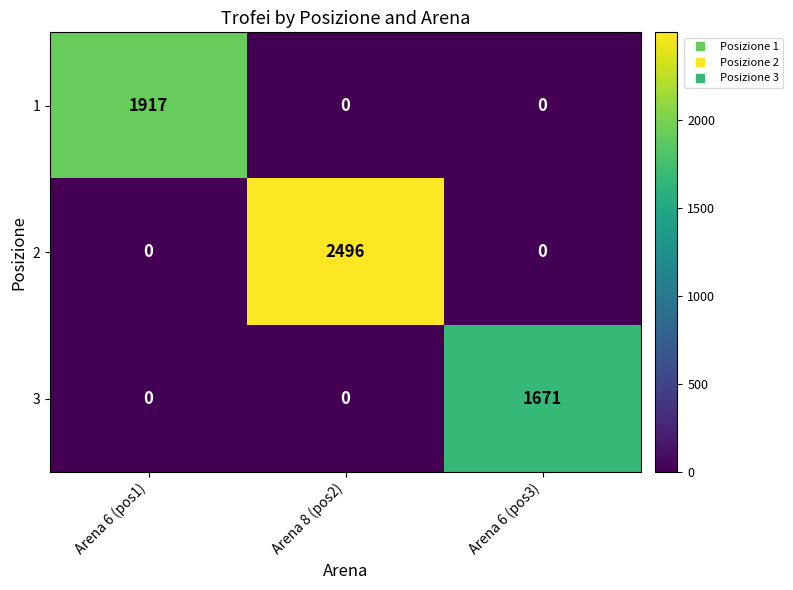

True or false: 1 has a value of -702 at Arena 6 (pos3).

False